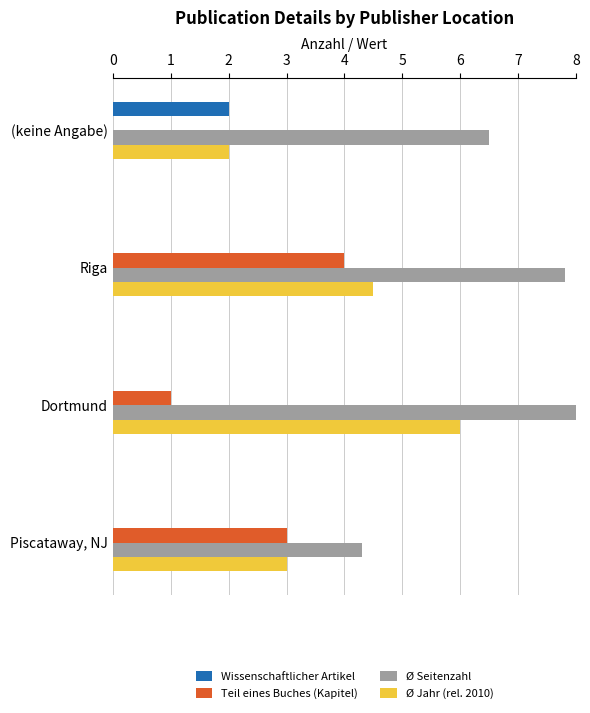

What is the sum of the Teil eines Buches (Kapitel) values at Dortmund and Piscataway, NJ?

4.0